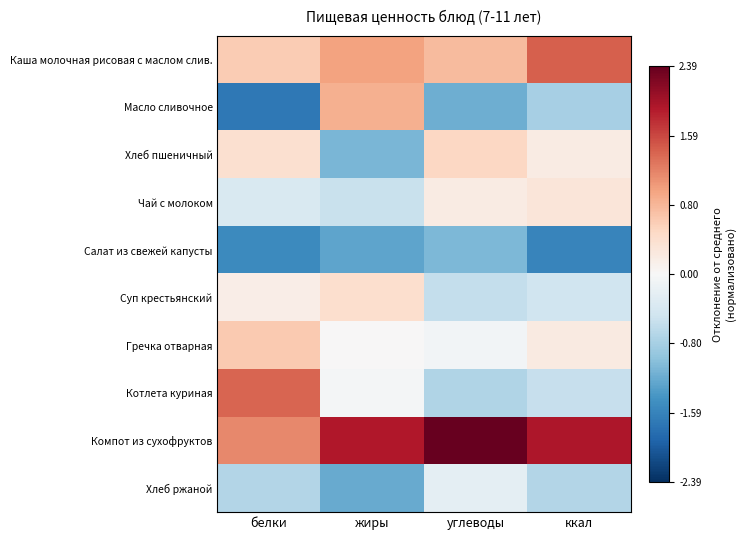

Reading left to right, list all the values displayed in this chart.

Каша молочная рисовая с маслом слив.: белки=0.6	жиры=1.0	углеводы=0.8	ккал=1.4
Масло сливочное: белки=-1.7	жиры=0.9	углеводы=-1.2	ккал=-0.8
Хлеб пшеничный: белки=0.4	жиры=-1.1	углеводы=0.5	ккал=0.2
Чай с молоком: белки=-0.4	жиры=-0.5	углеводы=0.2	ккал=0.3
Салат из свежей капусты: белки=-1.5	жиры=-1.3	углеводы=-1.1	ккал=-1.6
Суп крестьянский: белки=0.2	жиры=0.4	углеводы=-0.6	ккал=-0.5
Гречка отварная: белки=0.6	жиры=0.0	углеводы=-0.1	ккал=0.2
Котлета куриная: белки=1.4	жиры=-0.0	углеводы=-0.7	ккал=-0.5
Компот из сухофруктов: белки=1.1	жиры=1.9	углеводы=2.4	ккал=1.9
Хлеб ржаной: белки=-0.7	жиры=-1.2	углеводы=-0.2	ккал=-0.7